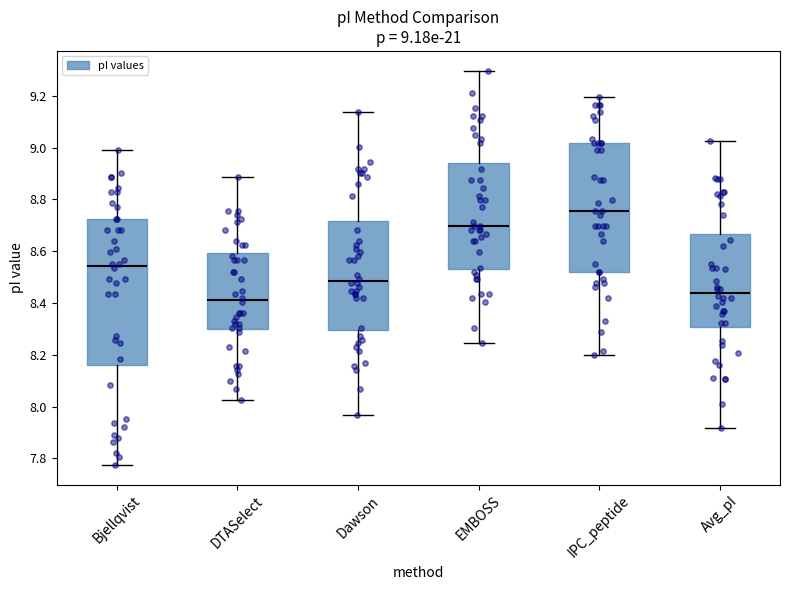

Comparing the boxes themselves (not the whiskers), which one is the tallest?

Bjellqvist